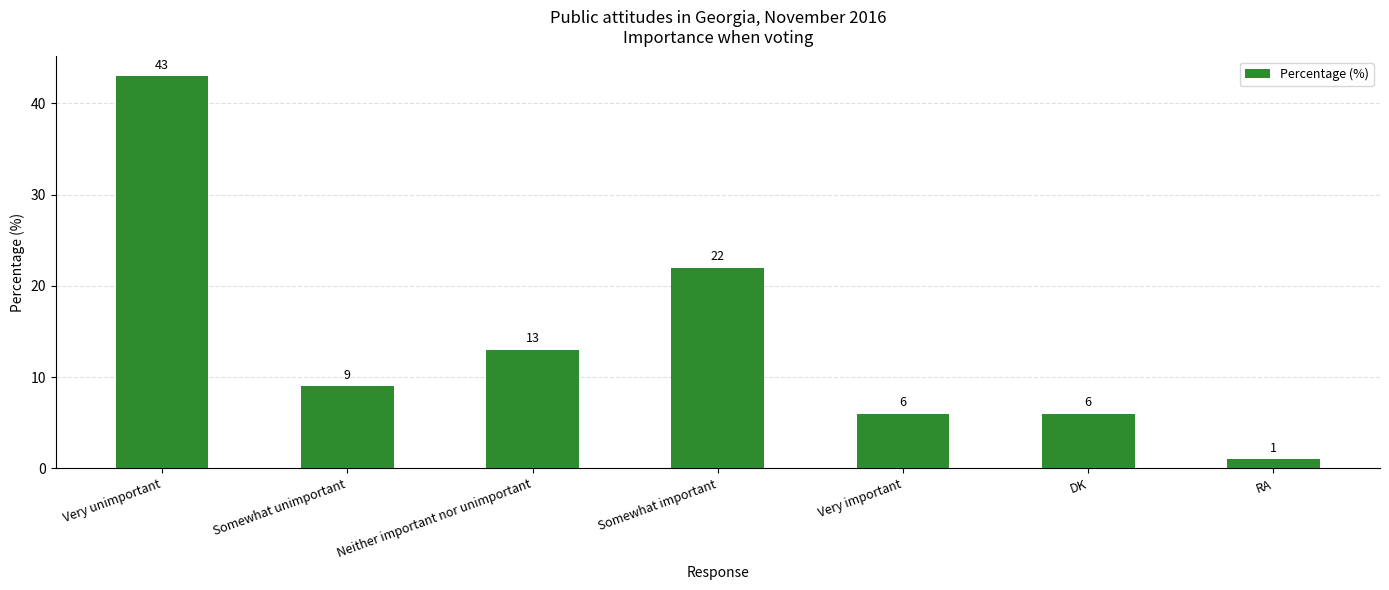

What is the average value?

14